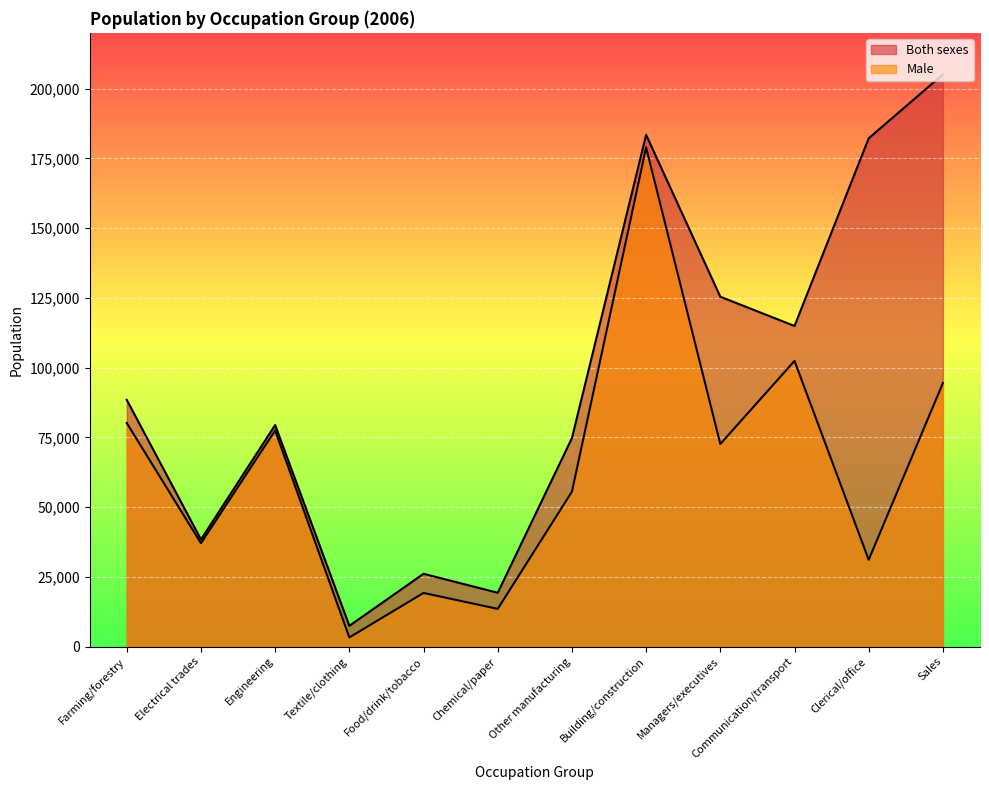

What is the average value of the Both sexes series?

95391